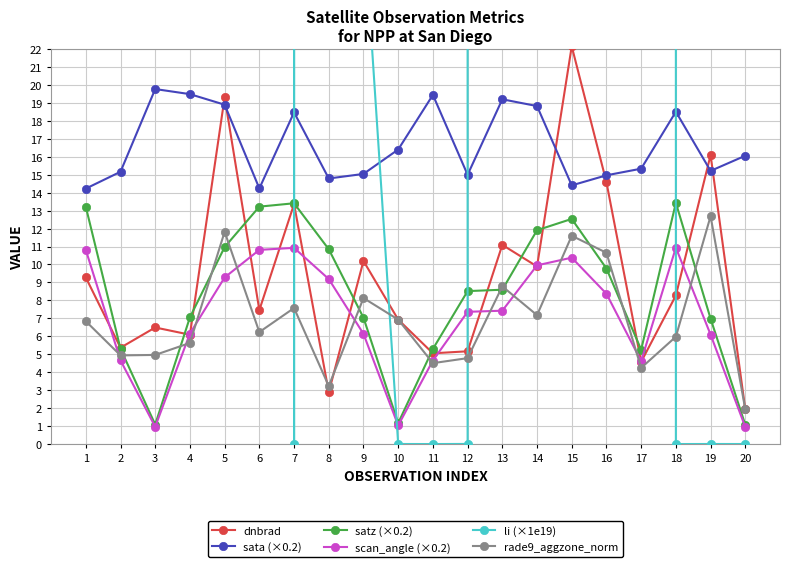

At which category is the sum across all series the highest?

2